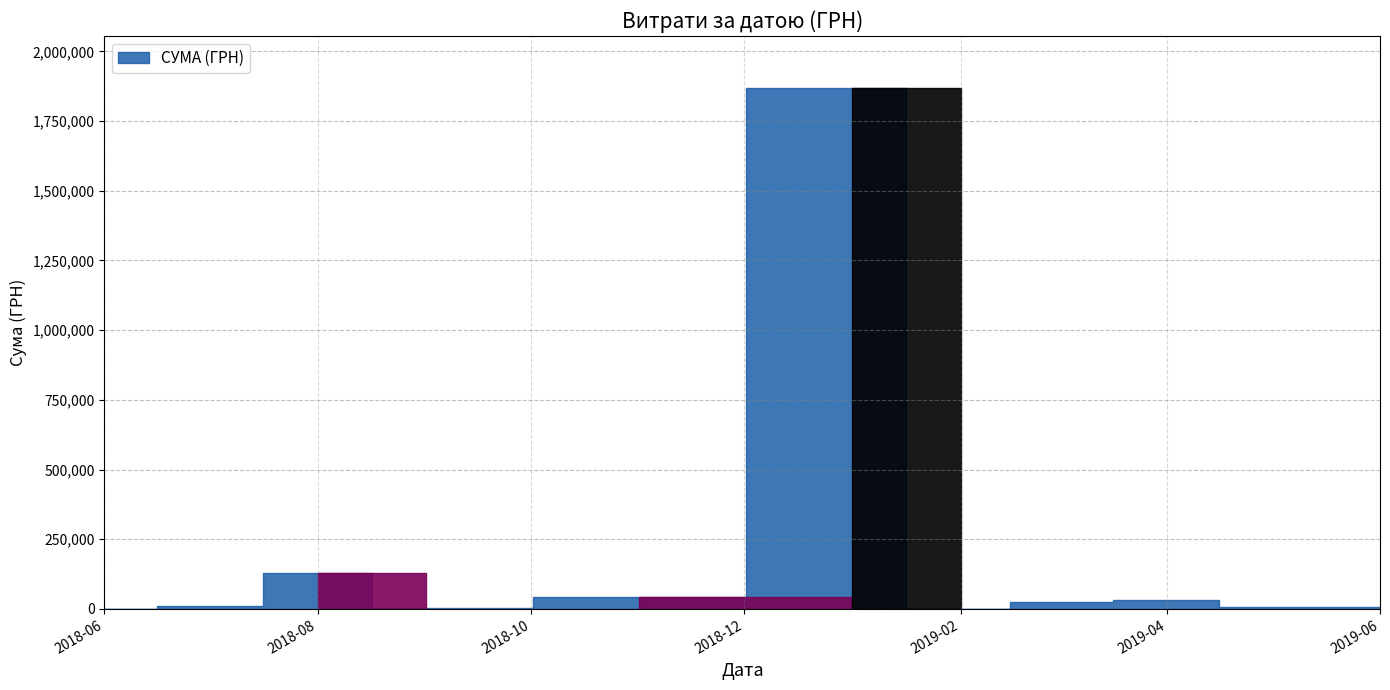

How many points are lower than both their immediate neighbors (excluding endpoints)?

7